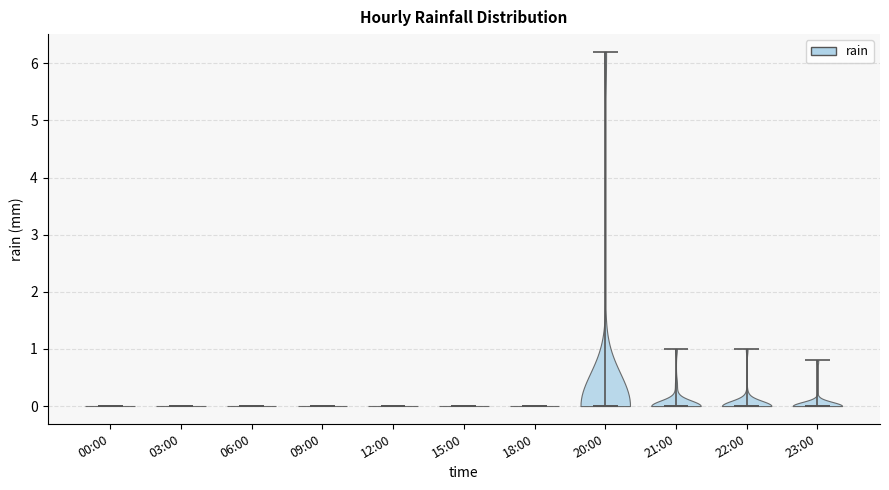

Reading left to right, read every violin against the y-axis: where its median line is, and the lowest and highest points it reaches. The values are not printed on the chart, so give them approximately, as read against the axis.

00:00: median line 0.0, lowest point 0.0, highest point 0.0
03:00: median line 0.0, lowest point 0.0, highest point 0.0
06:00: median line 0.0, lowest point 0.0, highest point 0.0
09:00: median line 0.0, lowest point 0.0, highest point 0.0
12:00: median line 0.0, lowest point 0.0, highest point 0.0
15:00: median line 0.0, lowest point 0.0, highest point 0.0
18:00: median line 0.0, lowest point 0.0, highest point 0.0
20:00: median line 0.0, lowest point 0.0, highest point 6.2
21:00: median line 0.0, lowest point 0.0, highest point 1.0
22:00: median line 0.0, lowest point 0.0, highest point 1.0
23:00: median line 0.0, lowest point 0.0, highest point 0.8